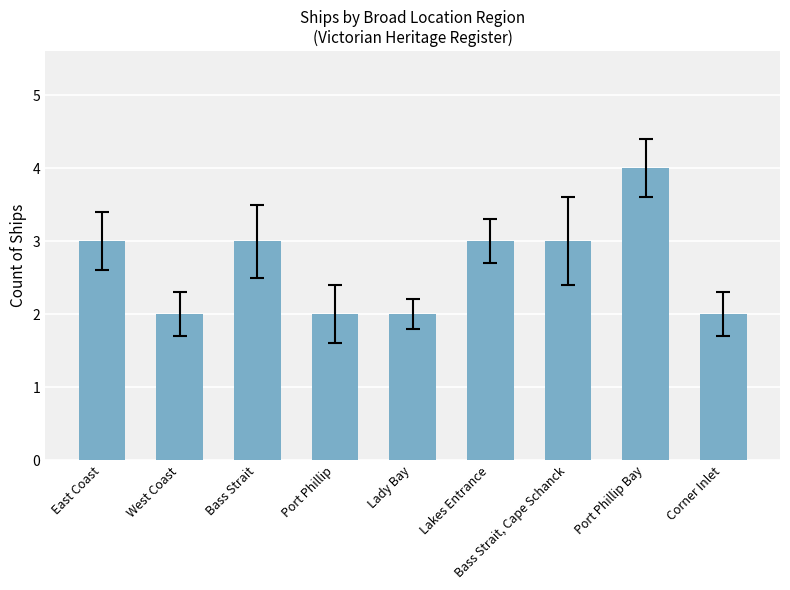

What is the smallest value displayed?

2